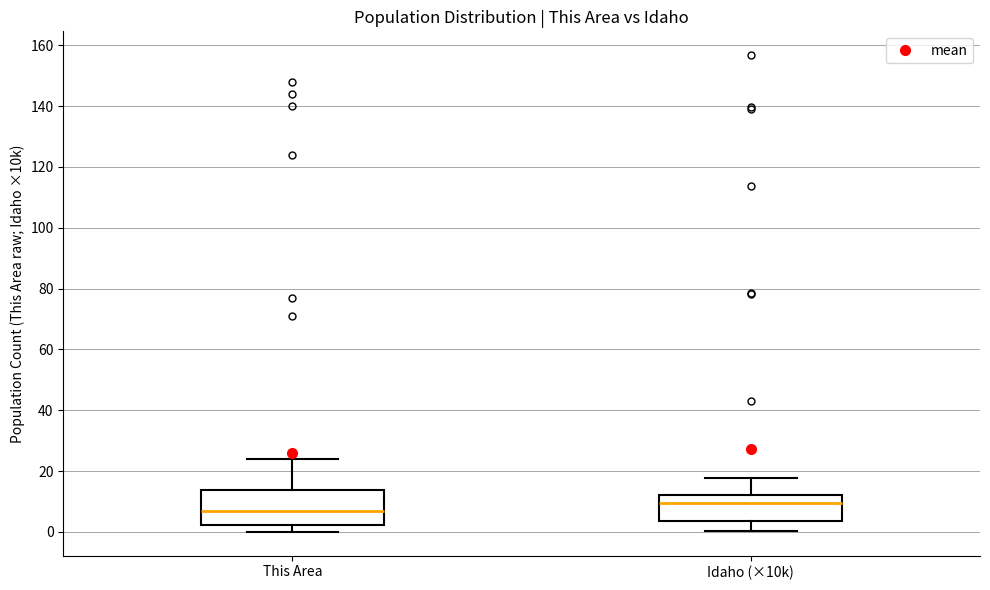

Where does the median line of the box for Idaho (×10k) sit on the y-axis? The values are not printed on the chart, so give them approximately, as read against the axis.

10